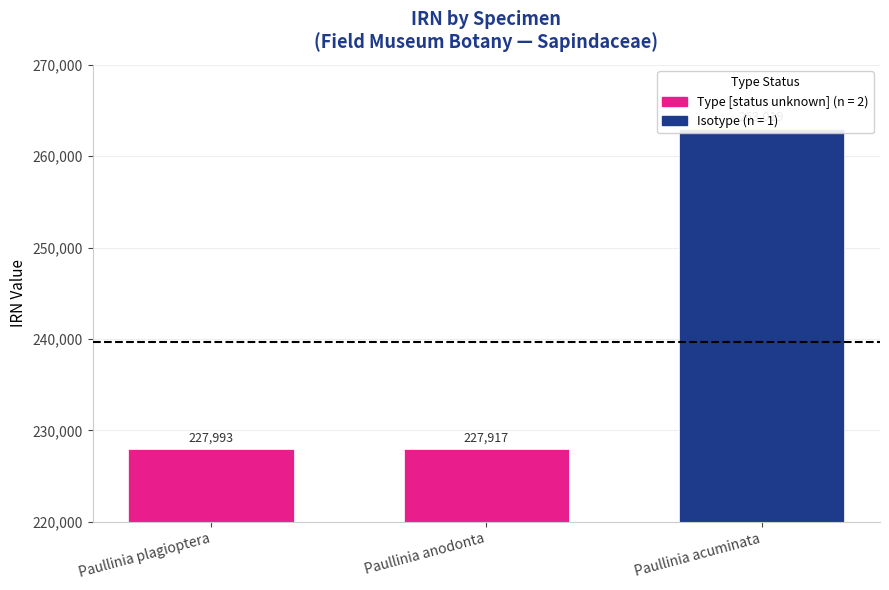

Reading left to right, what are all the values shown in this chart?

785f97a5=227993	3e2765f4=227917	ca76ff75=263019